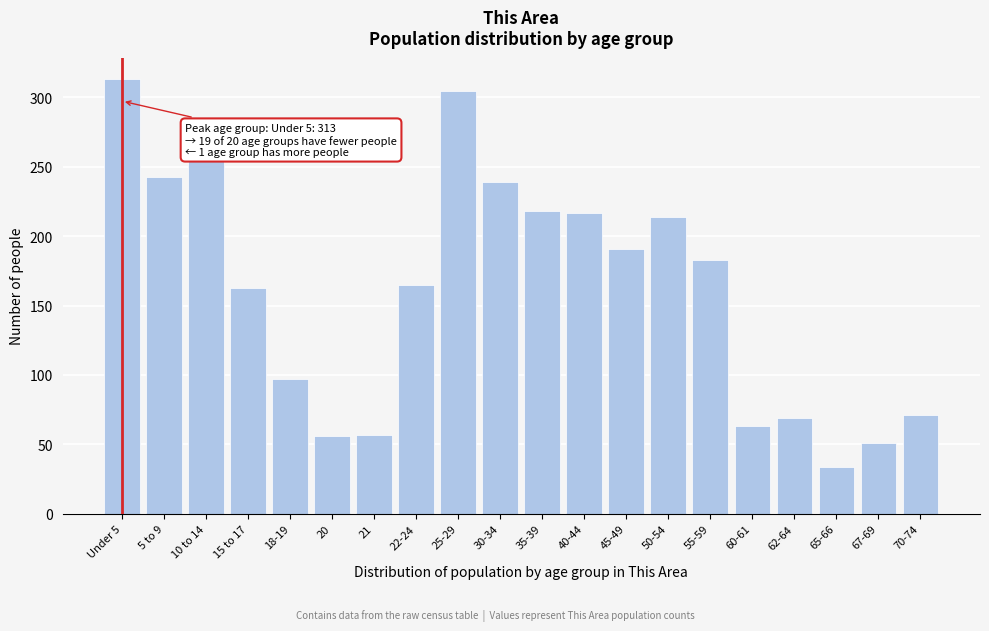

Between 20 and 35-39, which is larger?

35-39